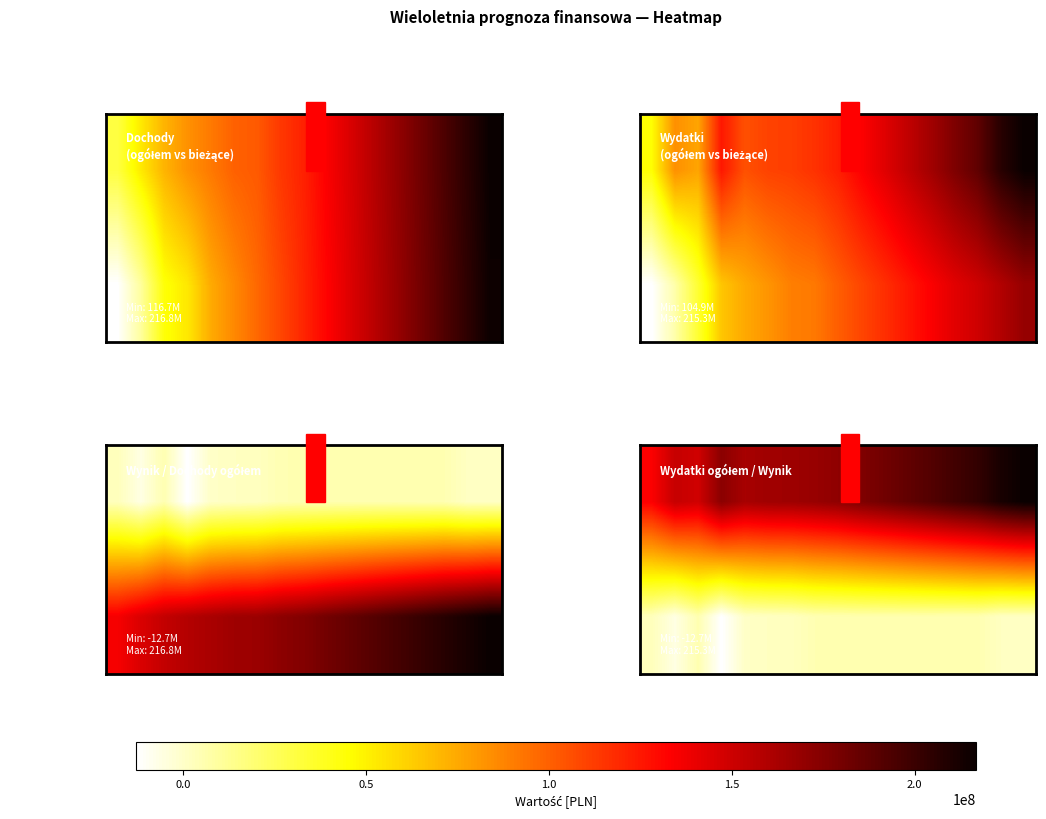

List the labels in order of Wydatki ogółem value, largest first.

2033, 2032, 2031, 2030, 2029, 2028, 2027, 2026, 2020, 2025, 2024, 2023, 2022, 2021, 2018, 2019, 2017